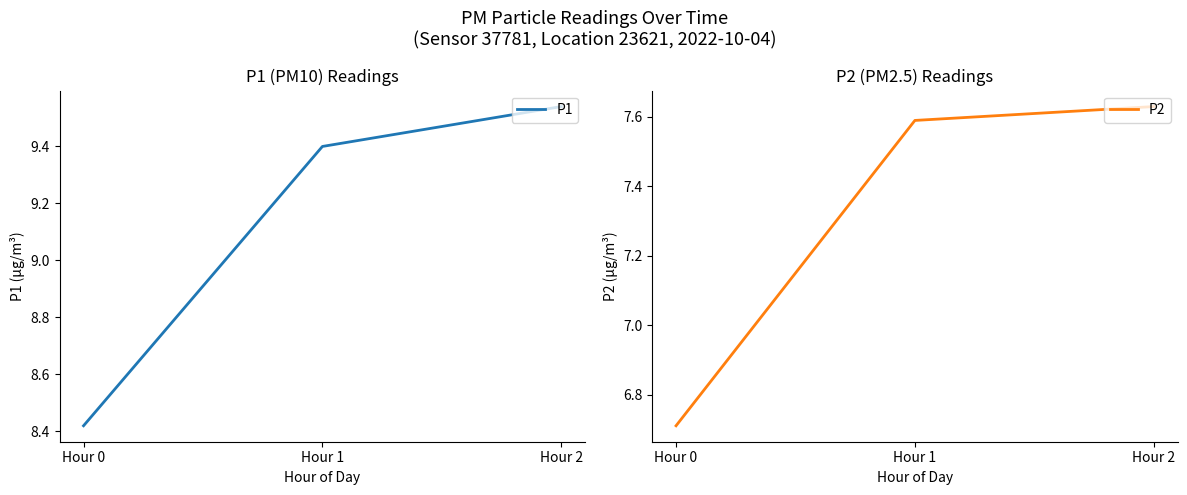

The P1 series shows 8.4 at Hour 0. True or false?

True